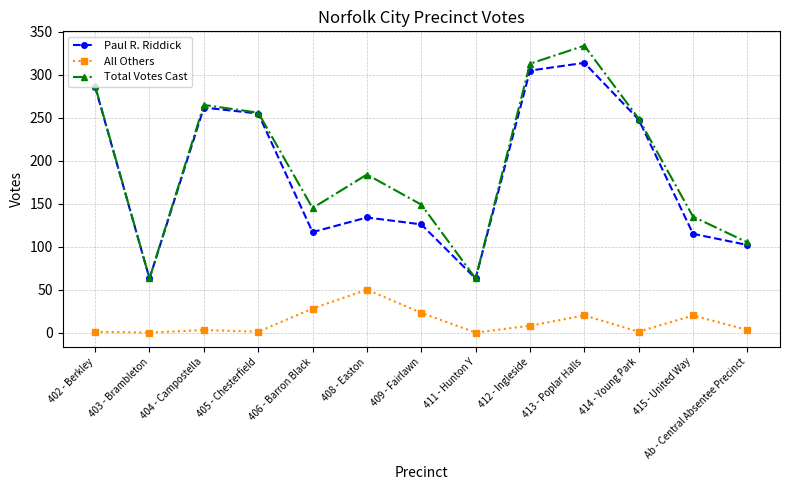

What are all the series names shown in the legend?

Paul R. Riddick, All Others, Total Votes Cast